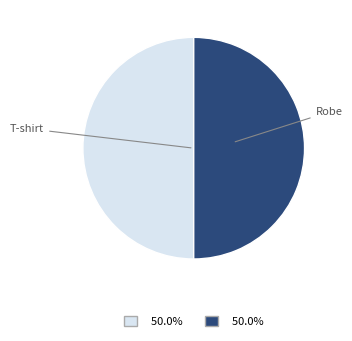

Combined, do T-shirt and Robe account for over 50%?

Yes